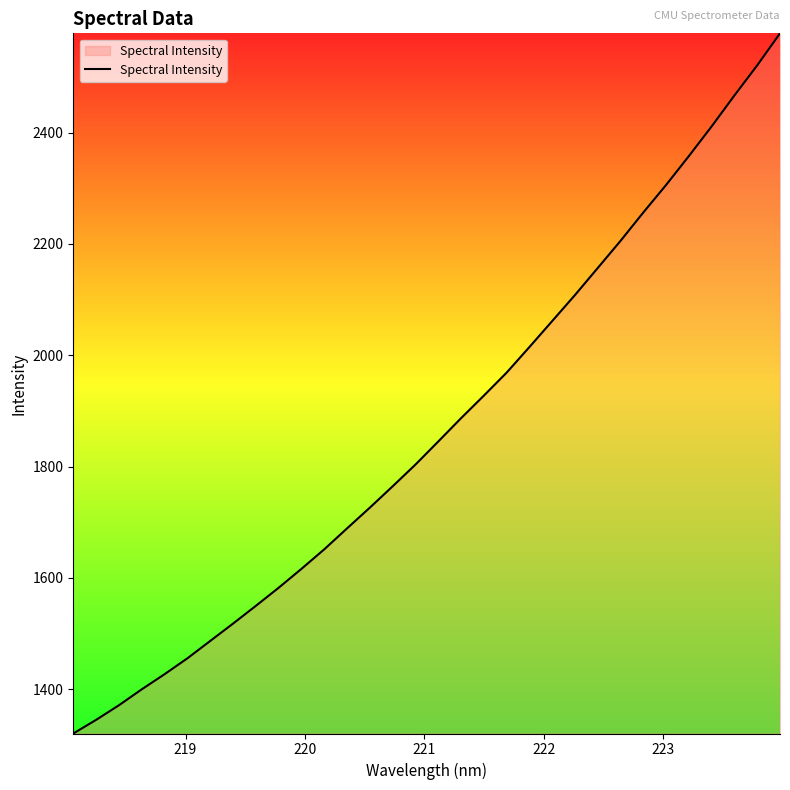

What is the maximum value shown in the chart?

2578.2